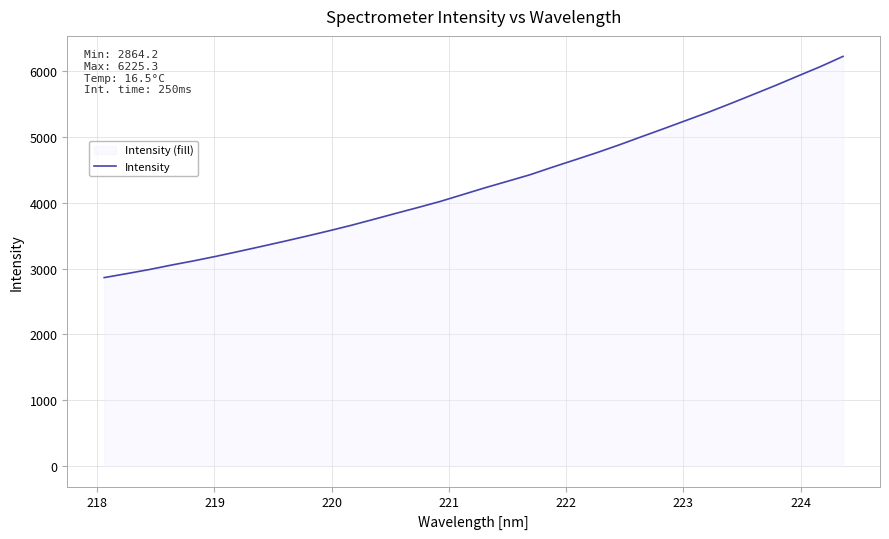

What is the minimum value shown in the chart?

2864.2